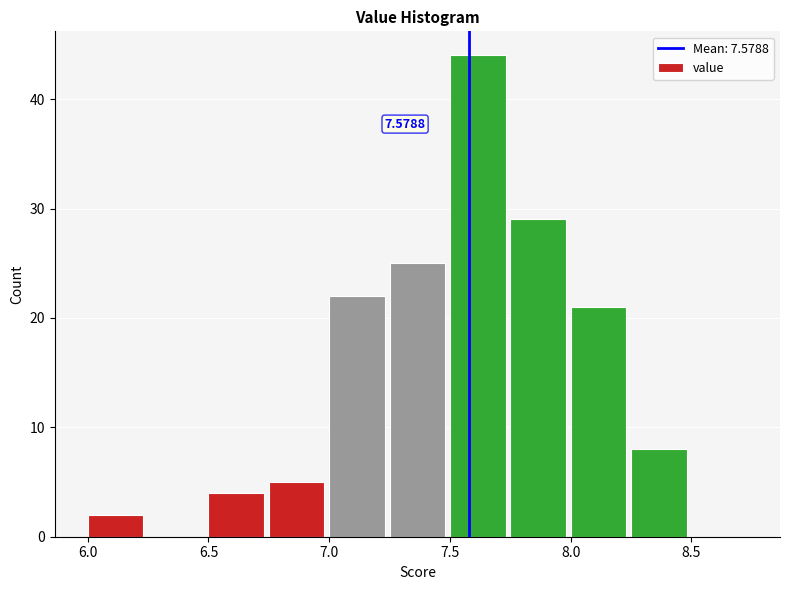

Over which range of the x-axis is the bar tallest?

7.50 to 7.75